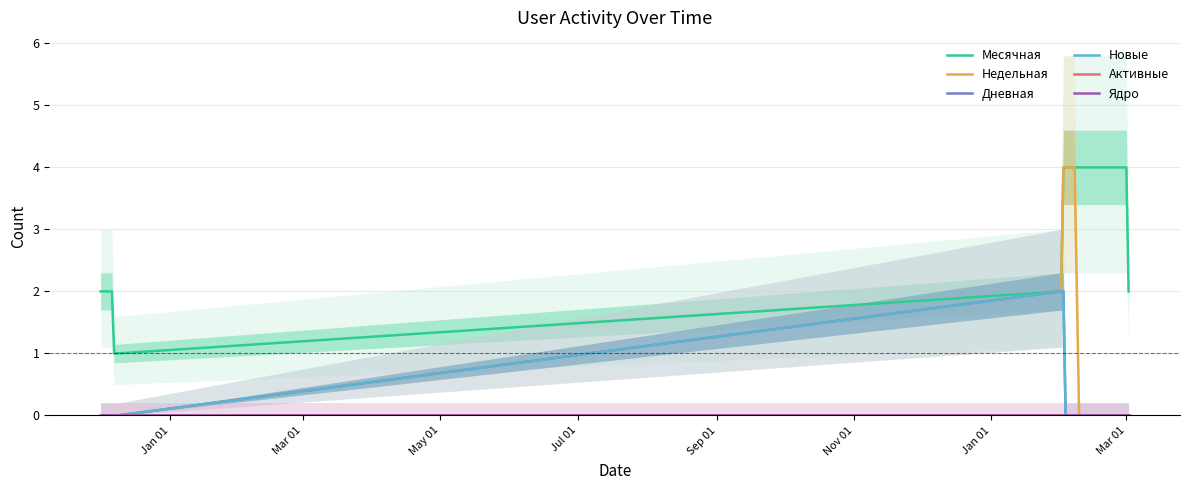

At which label does Активные reach its minimum?

Jan 01